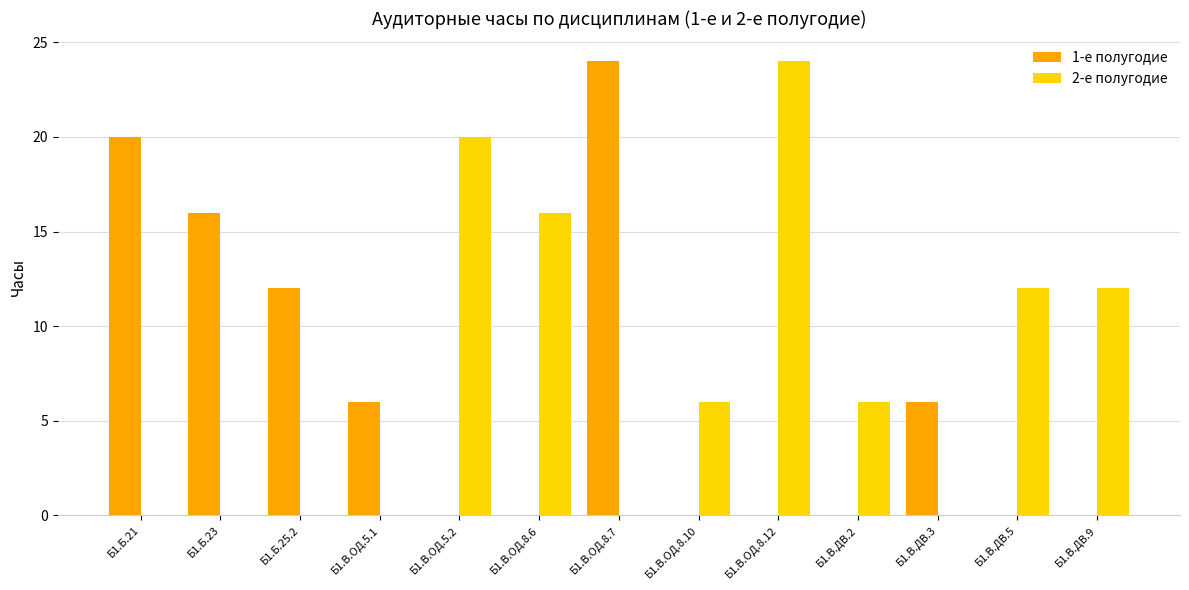

How many 1-е полугодие values are between 0 and 12?

10